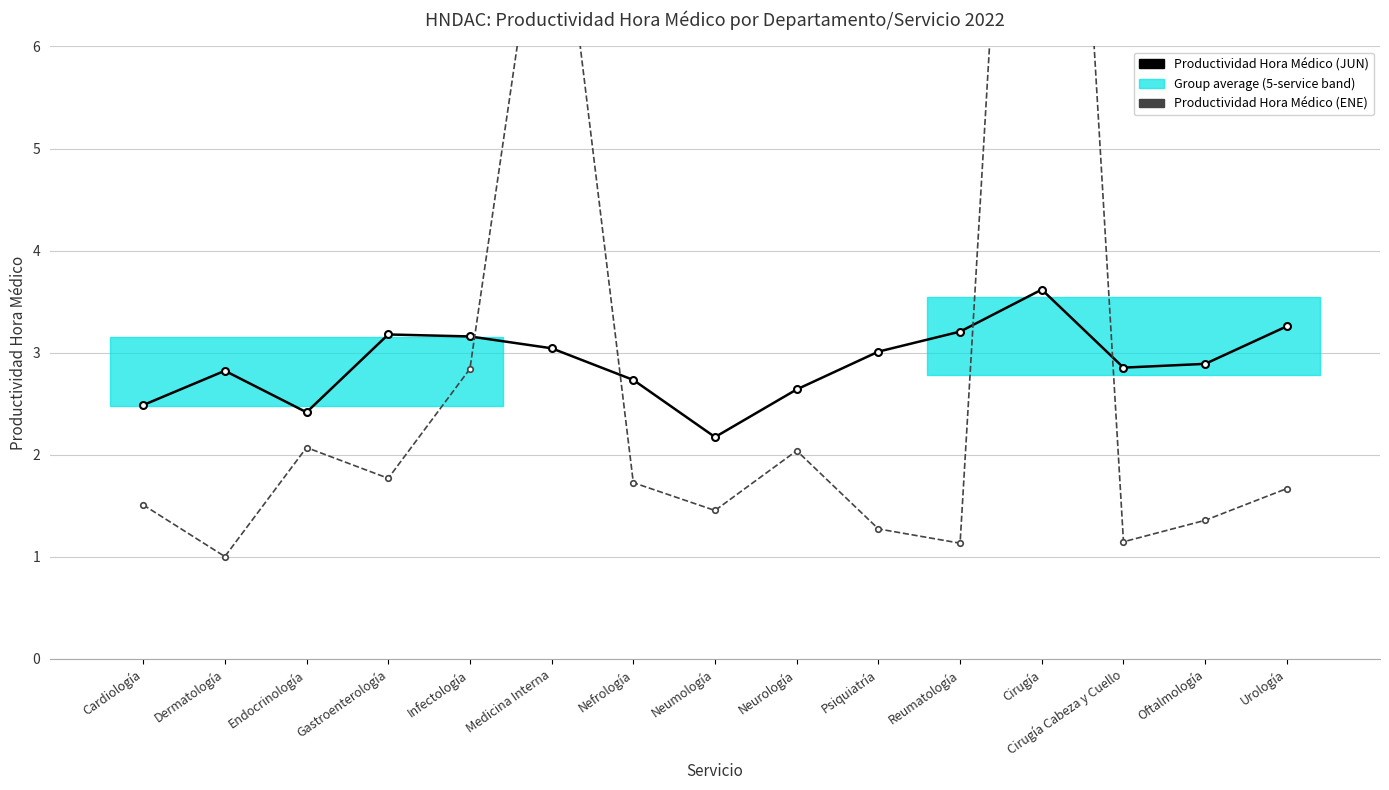

Which category has the lowest value in the Productividad Hora Médico (JUN) series?

Neumología